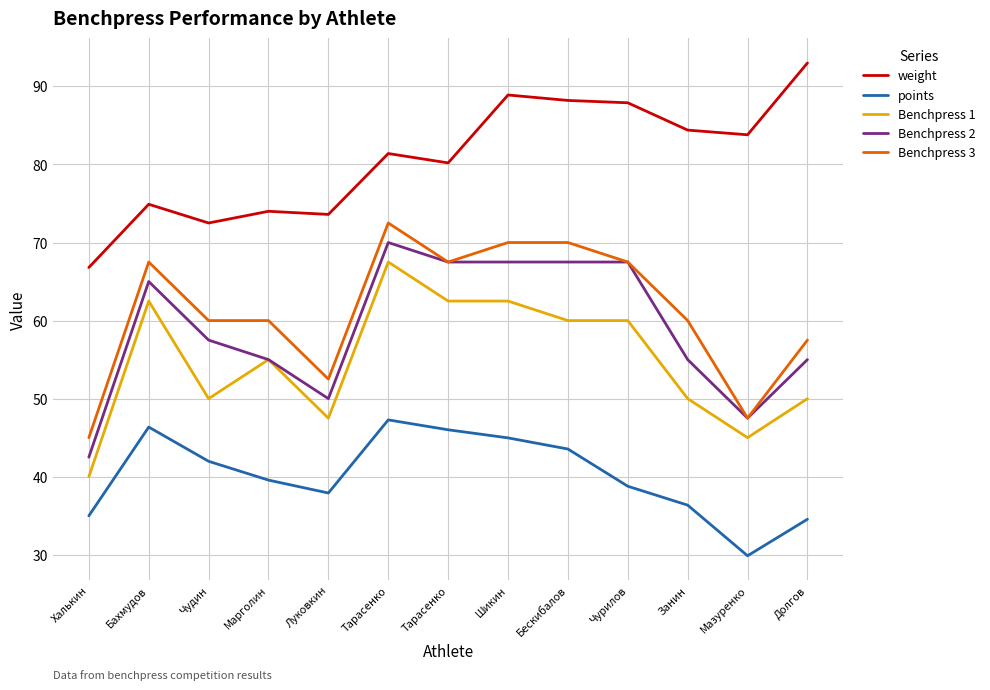

What are all the series names shown in the legend?

weight, points, Benchpress 1, Benchpress 2, Benchpress 3